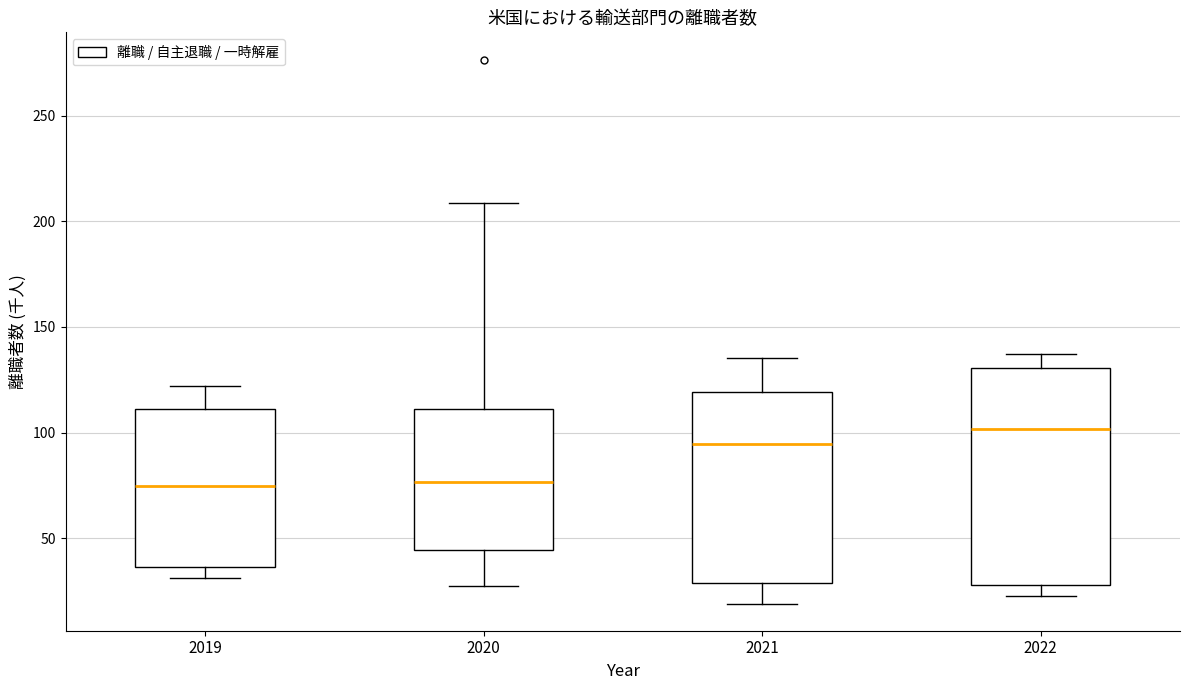

Which box's median line is the highest?

2022